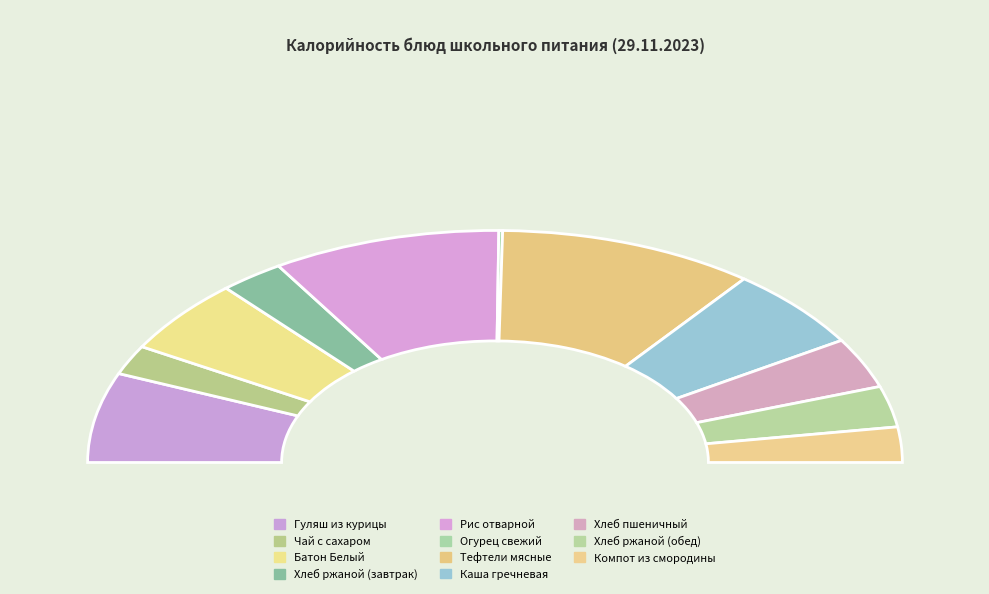

Count the number of slices in the pie.

11